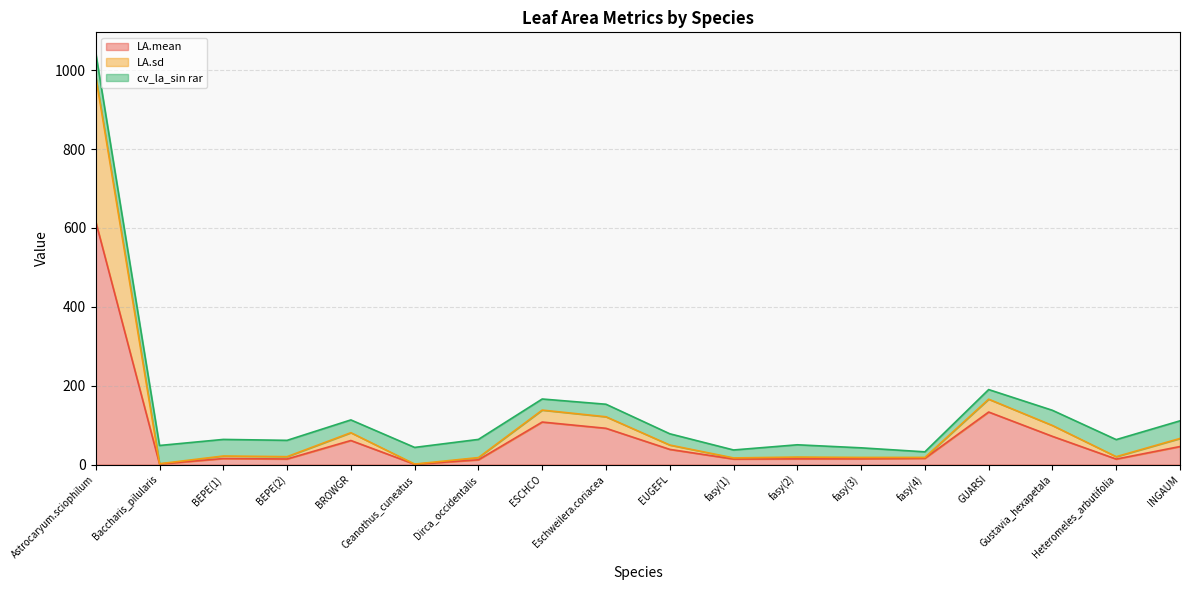

What is the total value across all series at Astrocaryum.sciophilum?

1043.7